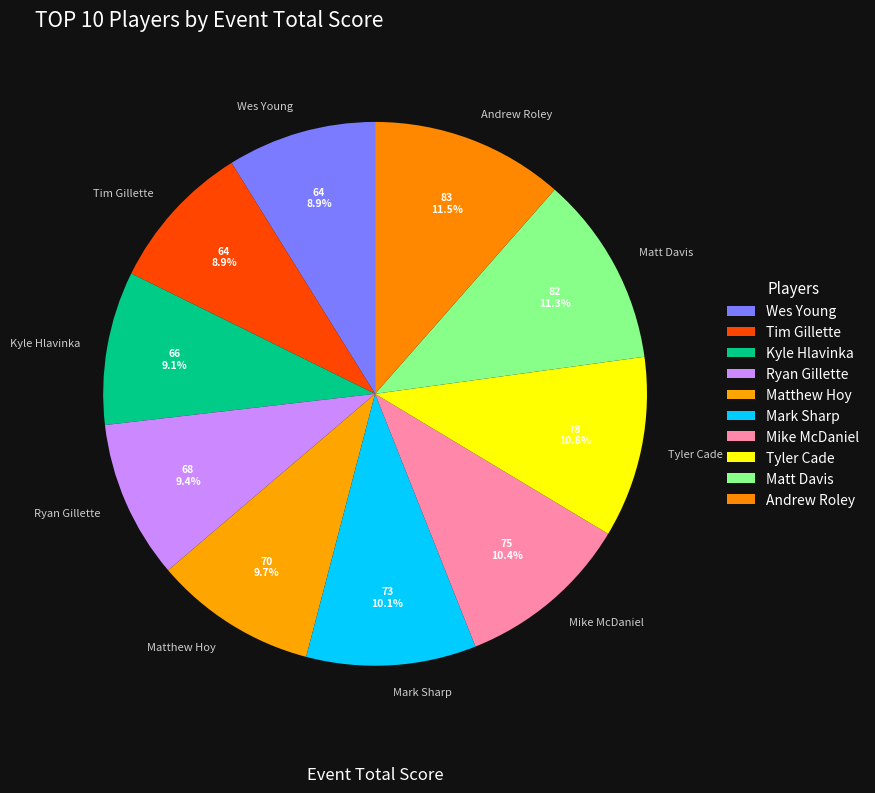

Between Andrew Roley and Kyle Hlavinka, which is larger?

Andrew Roley